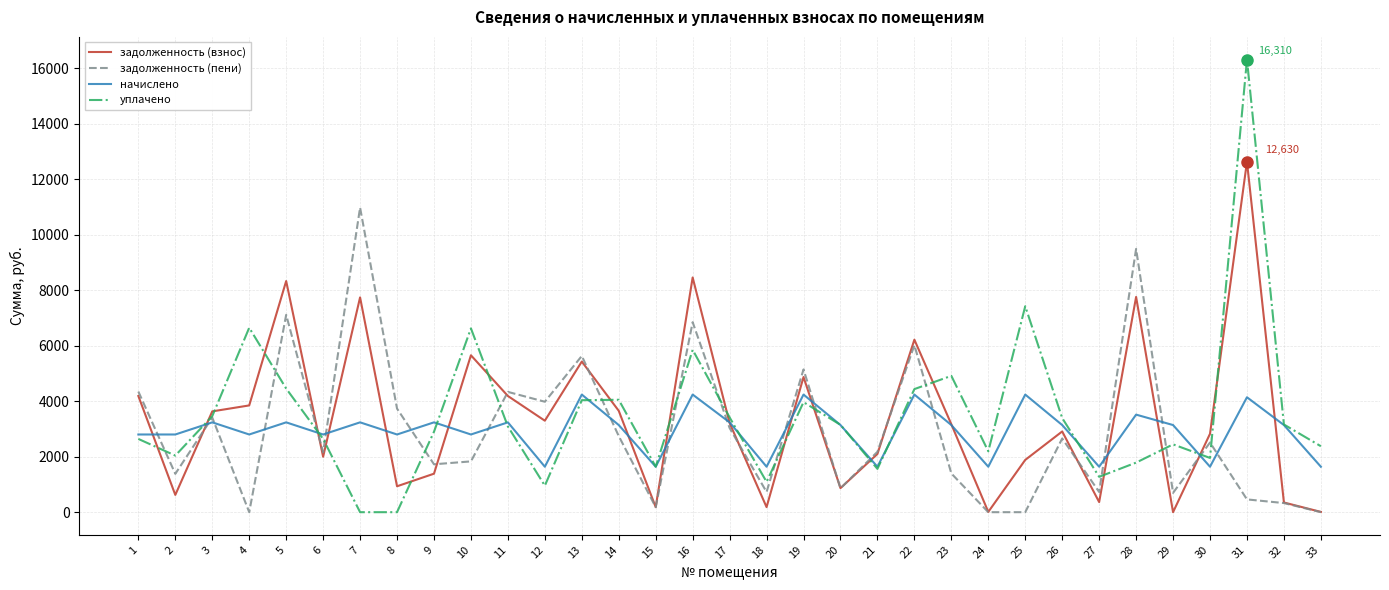

How many values in the задолженность (пени) series exceed 2175?

17